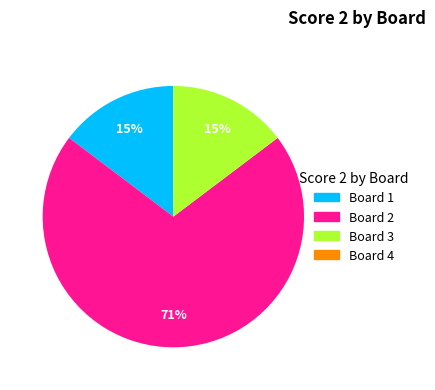

Does any single category account for the majority?

Yes